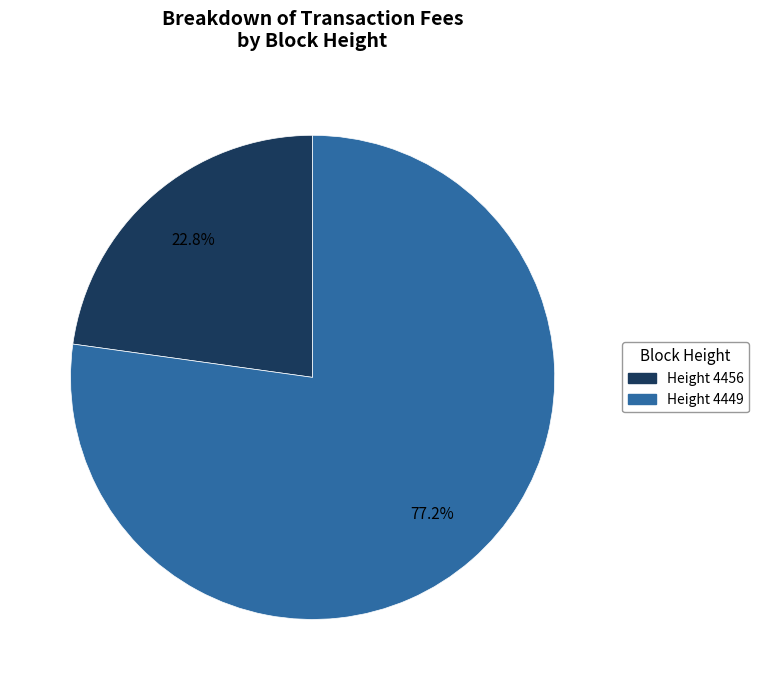

What portion of the pie excludes Height 4449?

22.8%